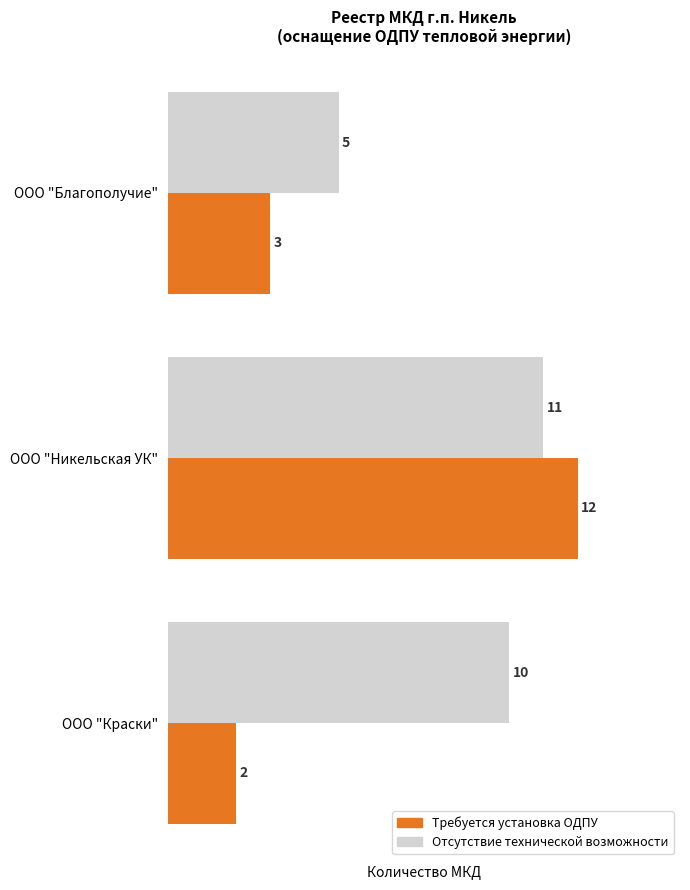

Which category has the lowest value in the Отсутствие технической возможности series?

ООО "Благополучие"